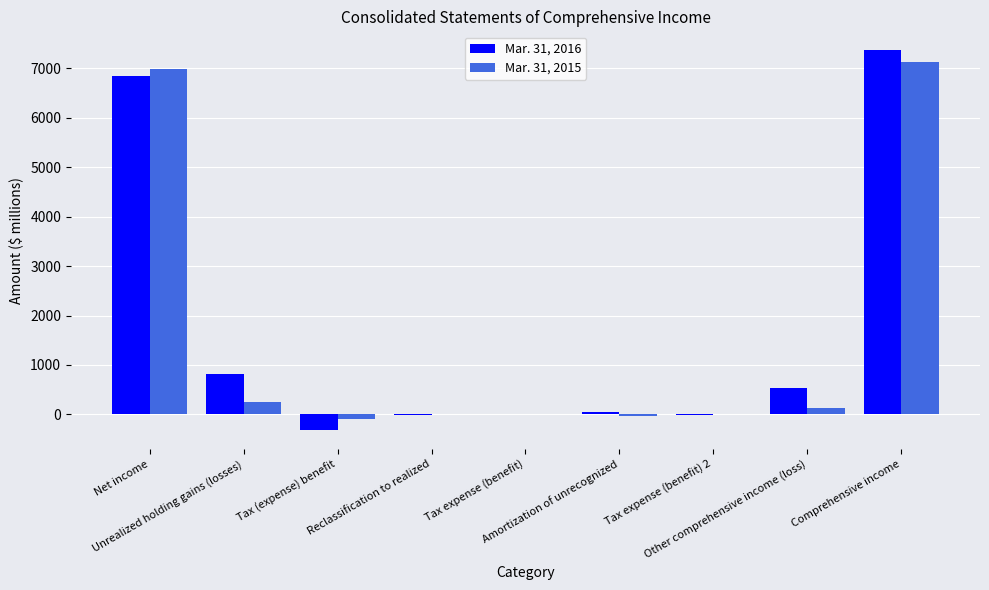

What is the maximum value shown in the chart?

7364